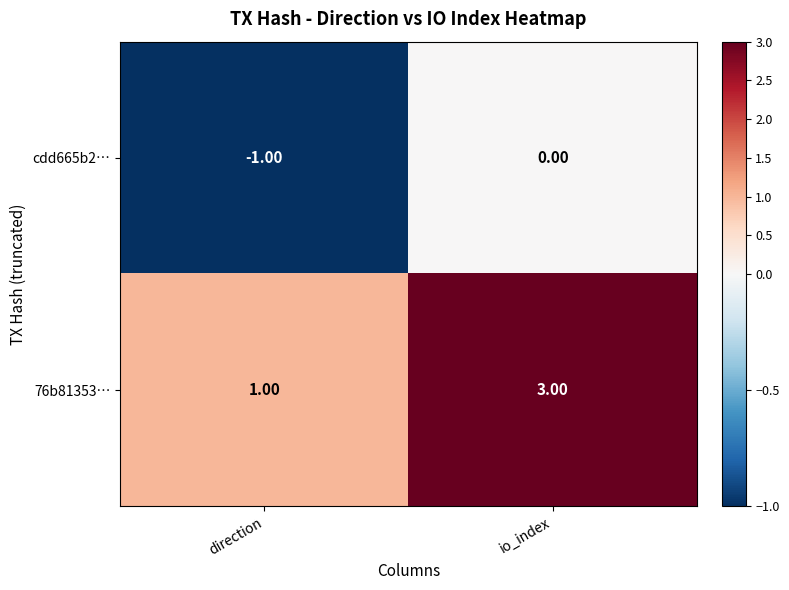

Rank the series by their average value, from lowest to highest.

cdd665b2…, 76b81353…